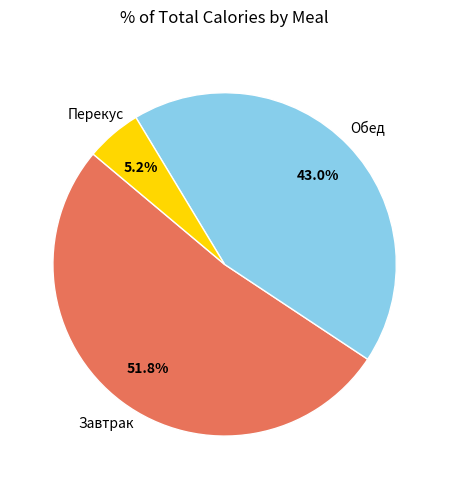

Does any single category account for the majority?

Yes